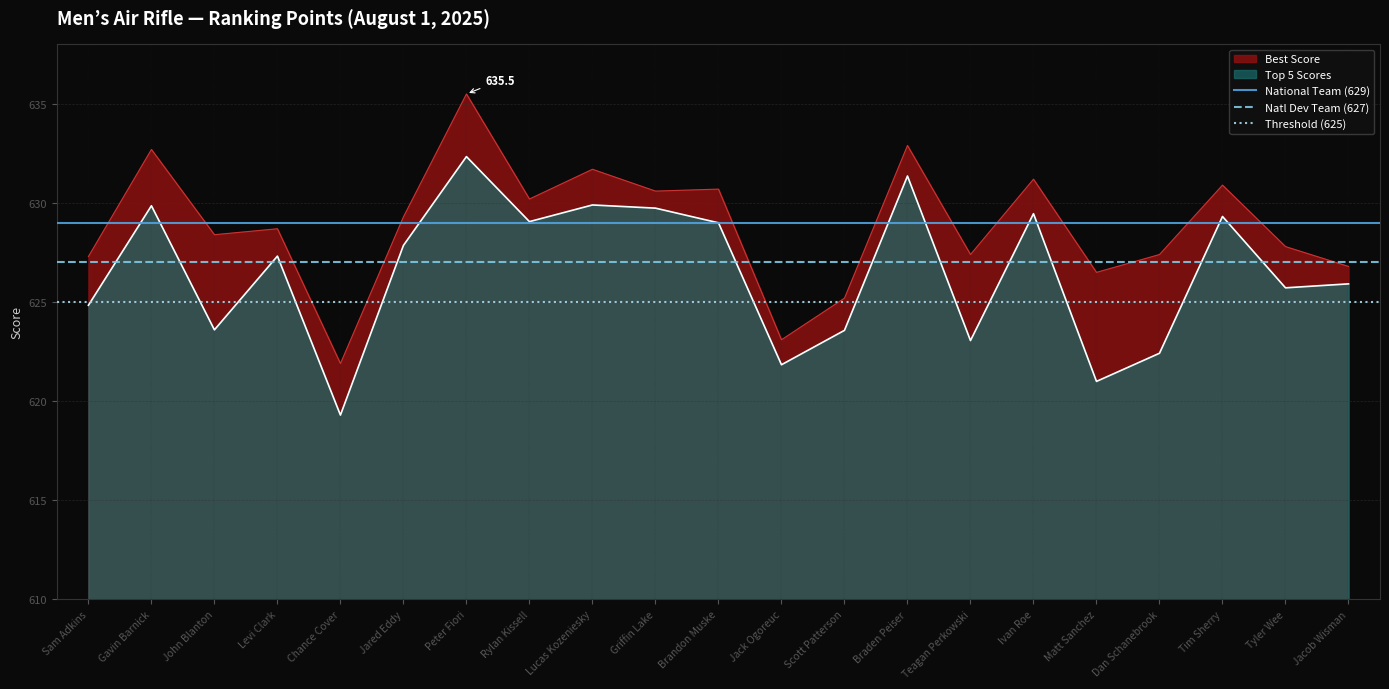

What value does the Best Score series have at Dan Schanebrook?

627.4